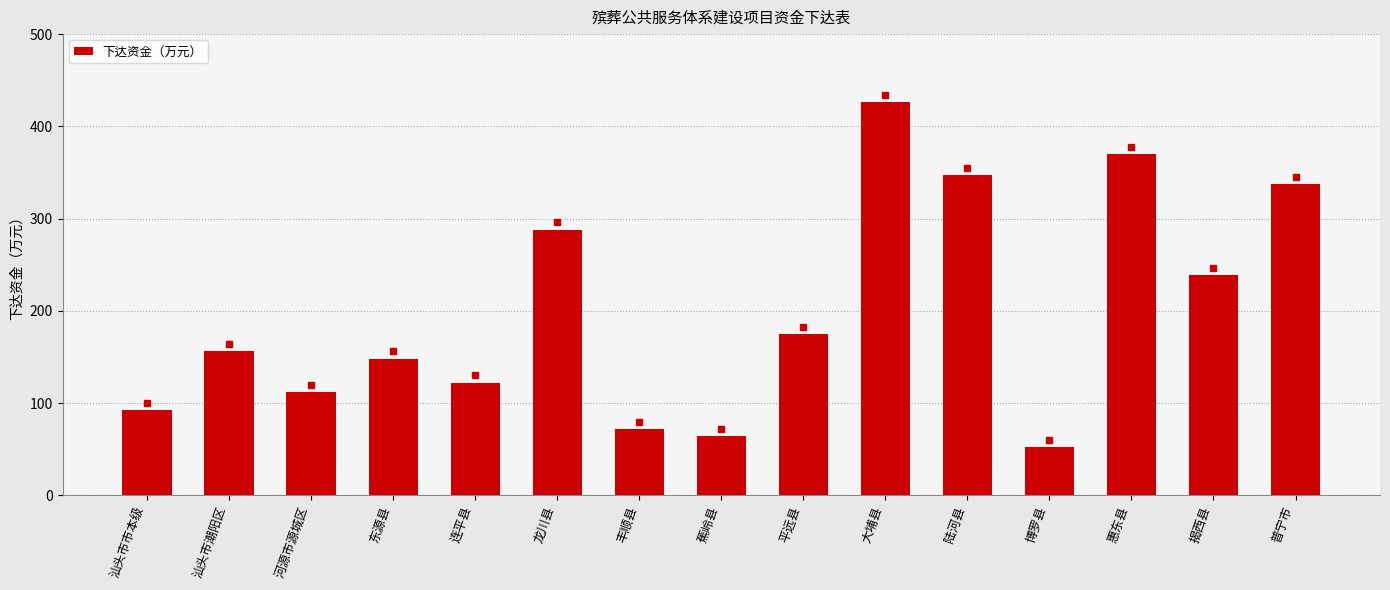

Reading right to left, extract all data points from this chart.

普宁市=337	揭西县=239	惠东县=370	博罗县=52	陆河县=347	大埔县=426	平远县=175	蕉岭县=64	丰顺县=72	龙川县=288	连平县=122	东源县=148	河源市源城区=112	汕头市潮阳区=156	汕头市市本级=92